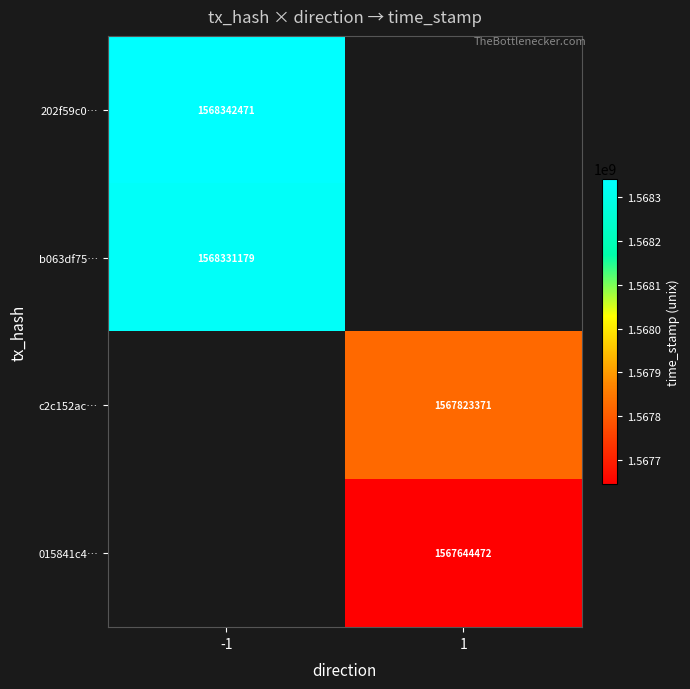

Count the number of data series in this chart.

4